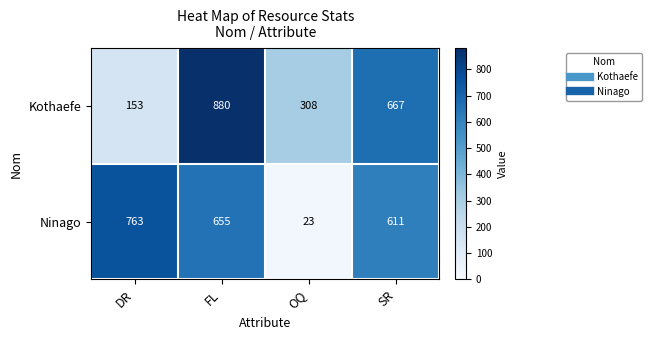

What is the maximum value shown in the chart?

880